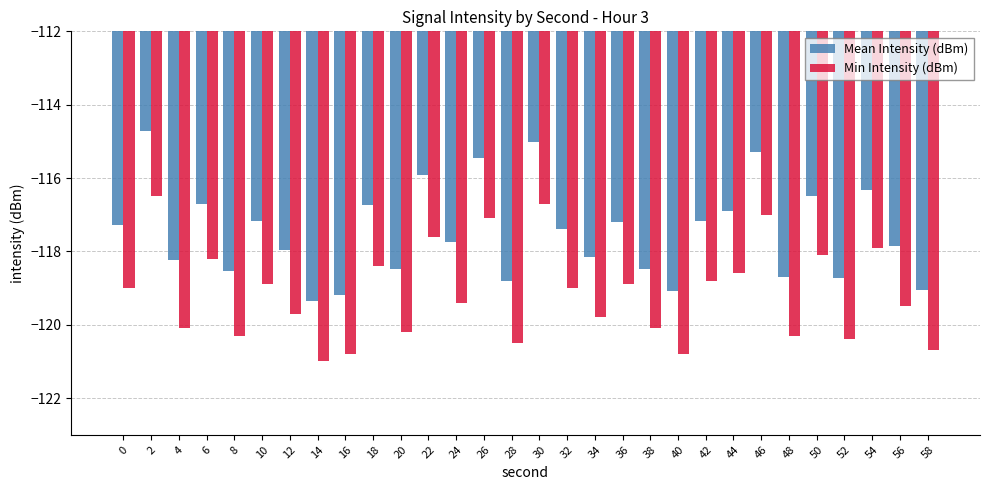

What is the minimum value for Mean Intensity (dBm)?

-119.3